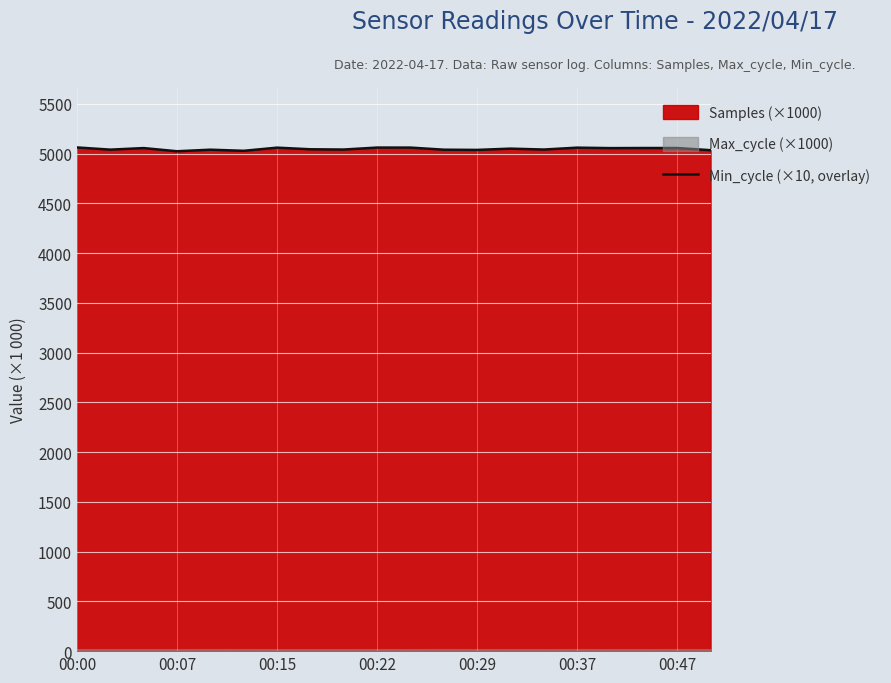

True or false: Min_cycle (×10, overlay) has a value of 5061.5 at 00:00.

True